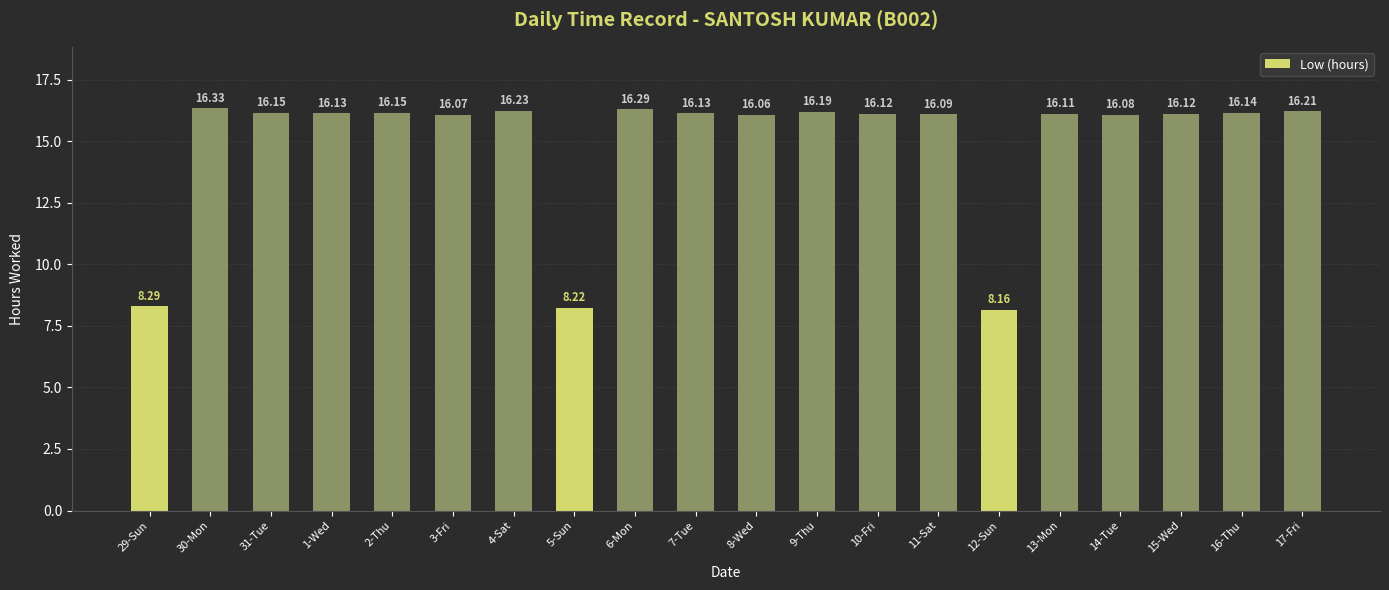

What is the average value?

15.0